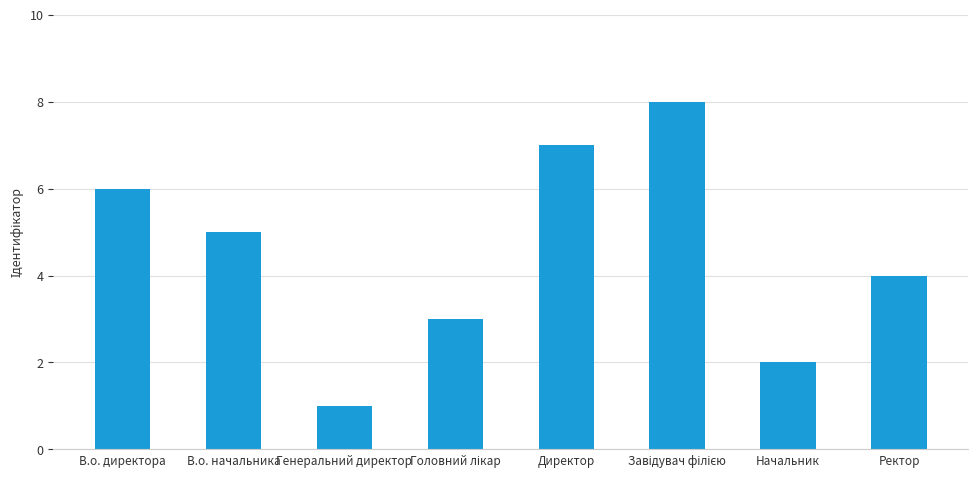

At which label is the value closest to 4?

Ректор